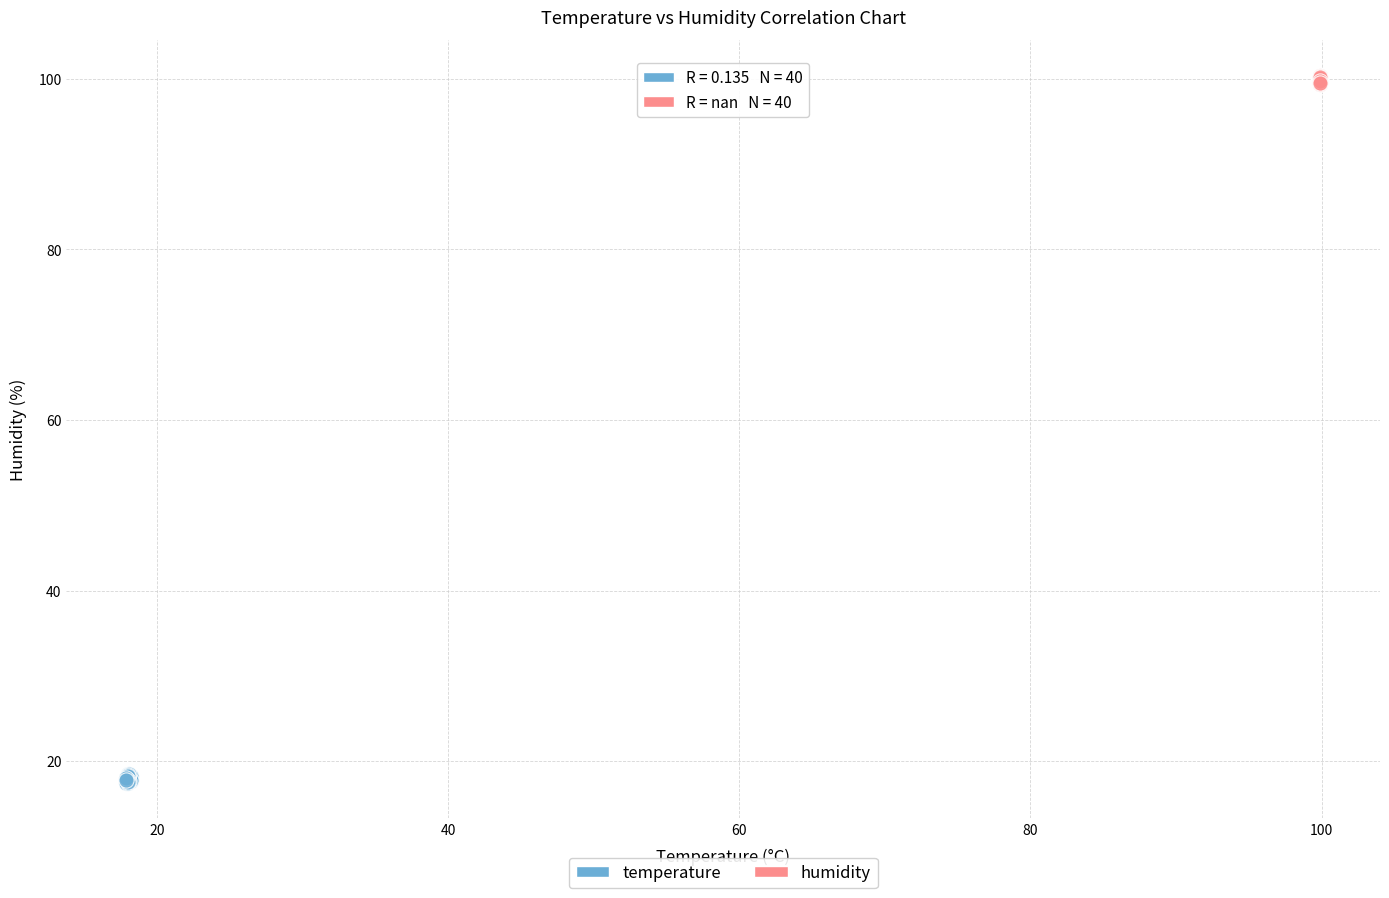

Which series contains the highest Y value?

humidity